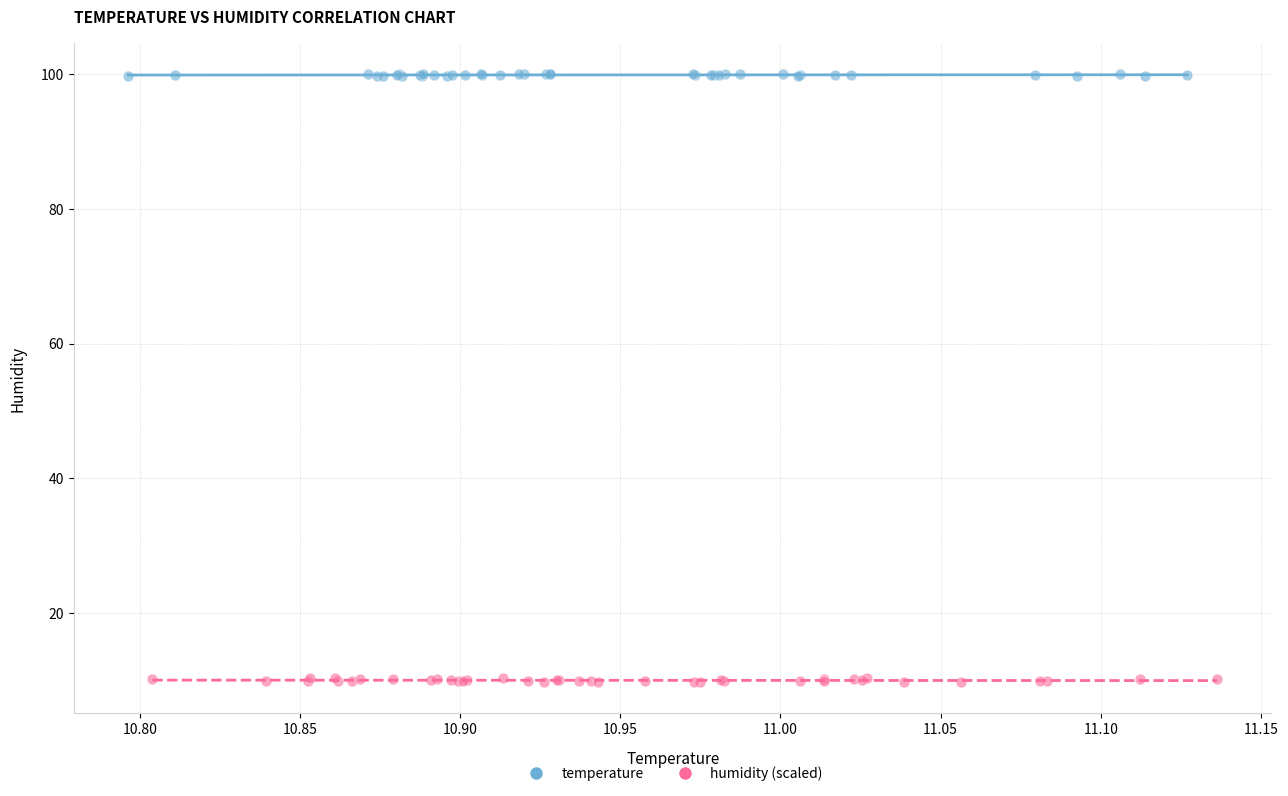

Which series reaches the maximum Y coordinate?

temperature